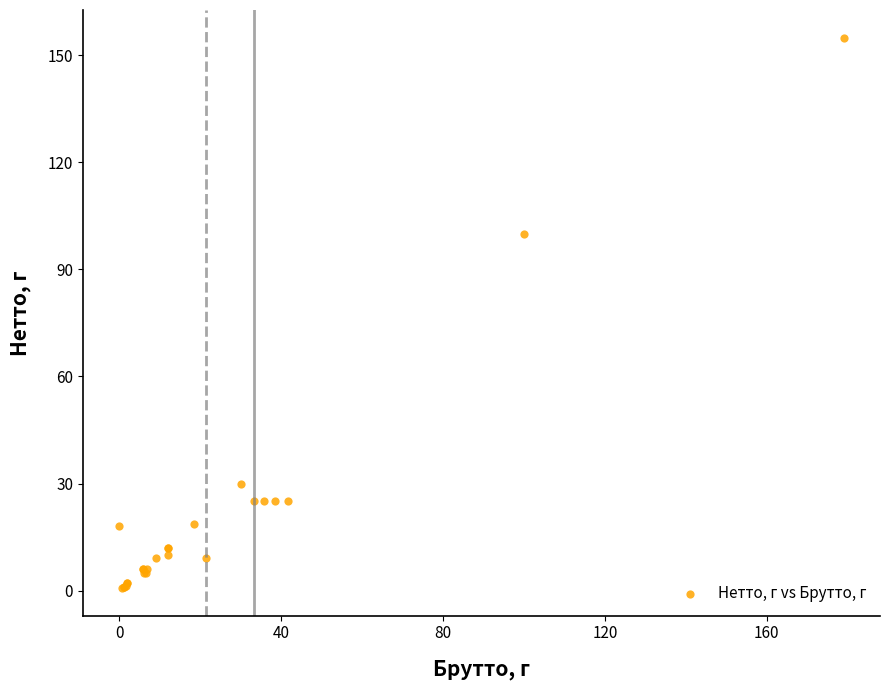

What Y value in the scatter plot is closest to 77?

100.0